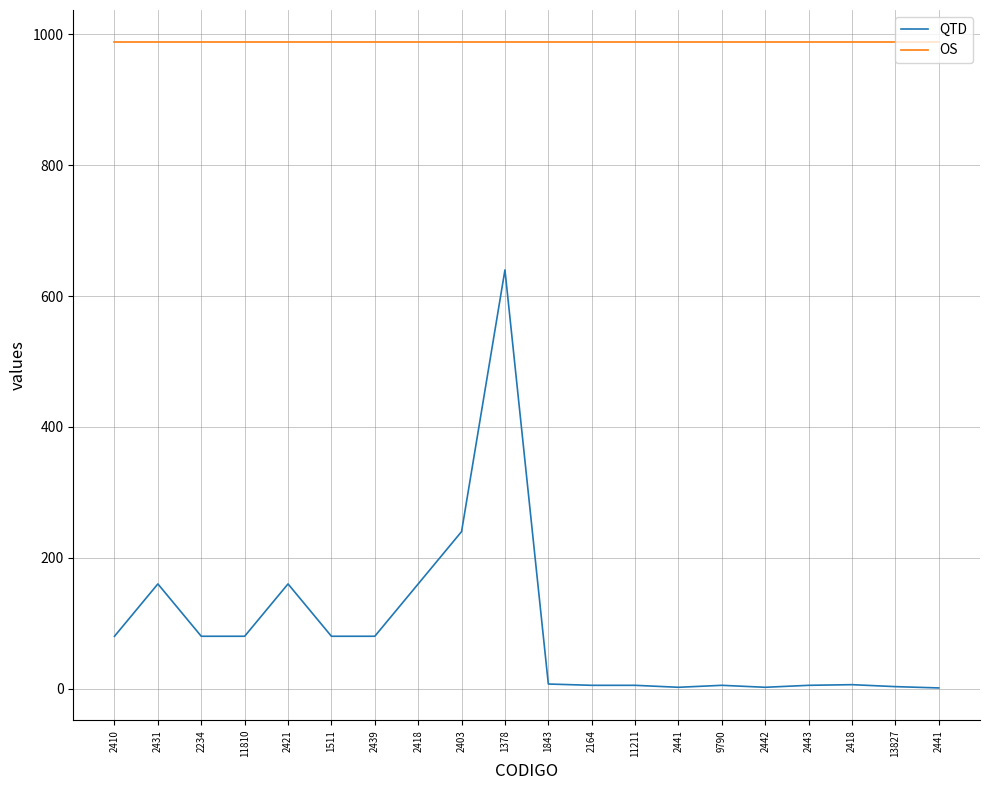

Which category has the highest value across all series?

2410